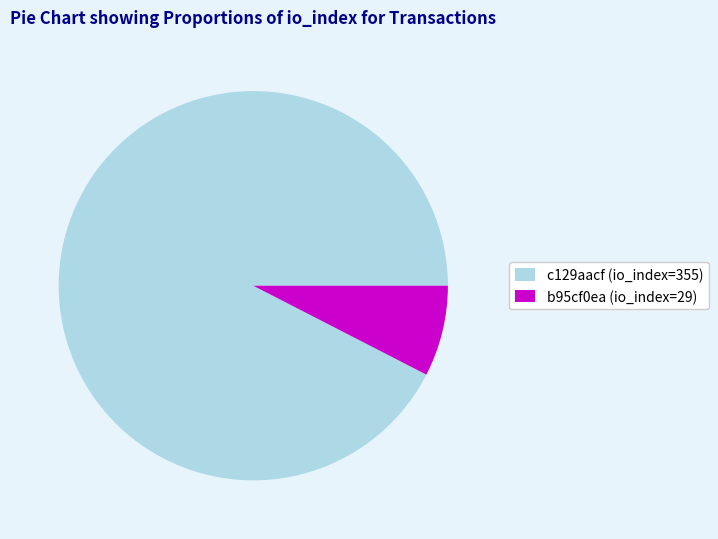

What is the smallest slice in the pie chart?

b95cf0ea (io_index=29)